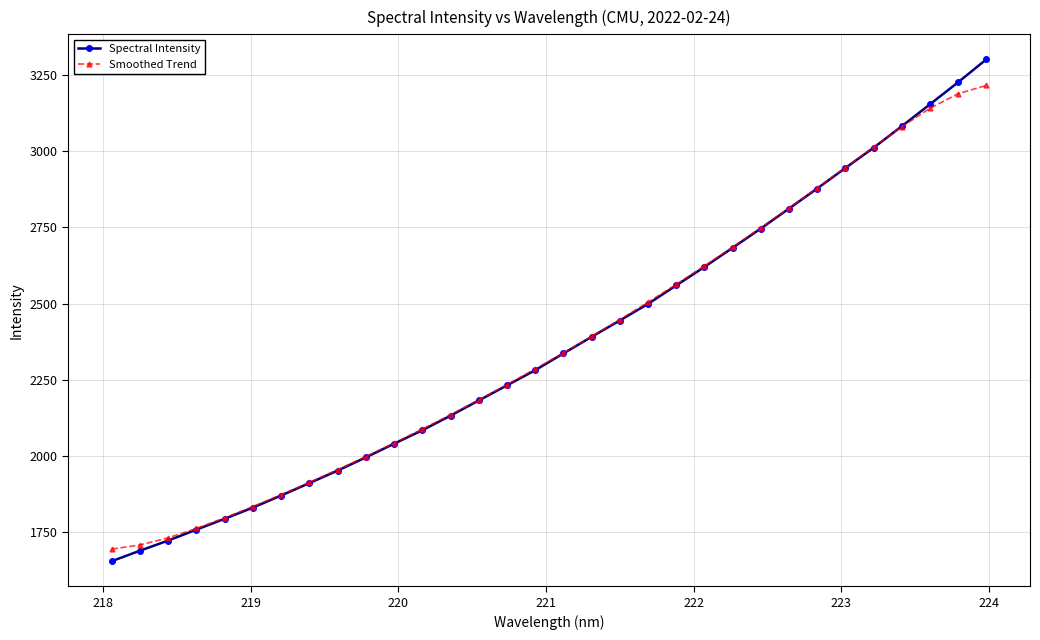

True or false: Smoothed Trend has more than 2 points higher than both neighbors.

False